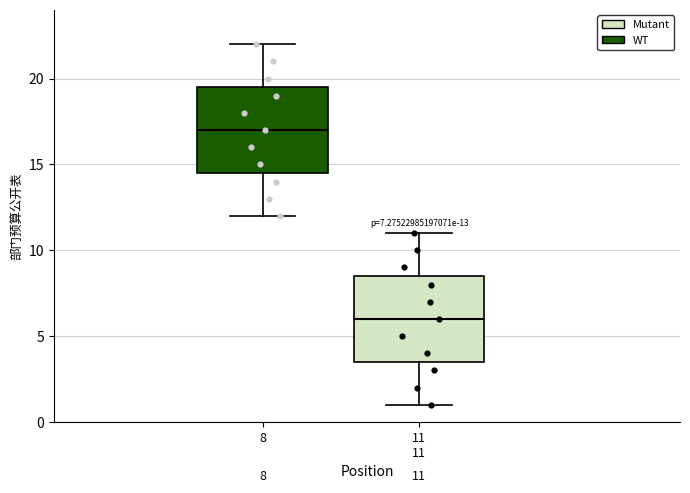

Which box has the highest median line?

8